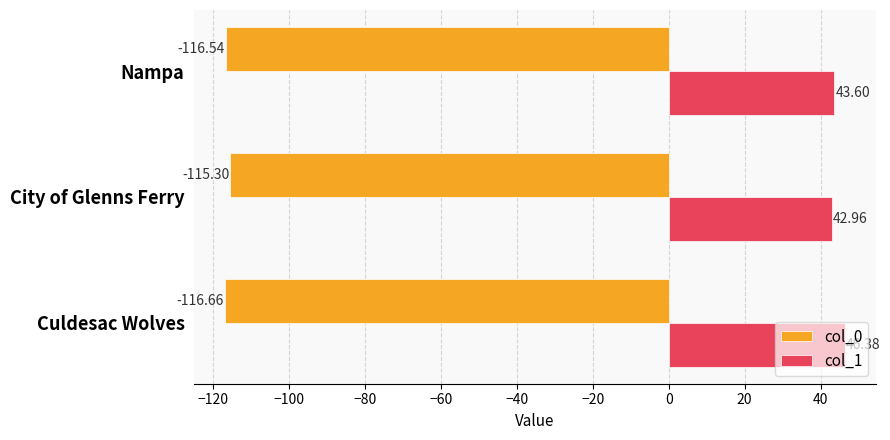

How many col_0 values are between -116 and -115?

1